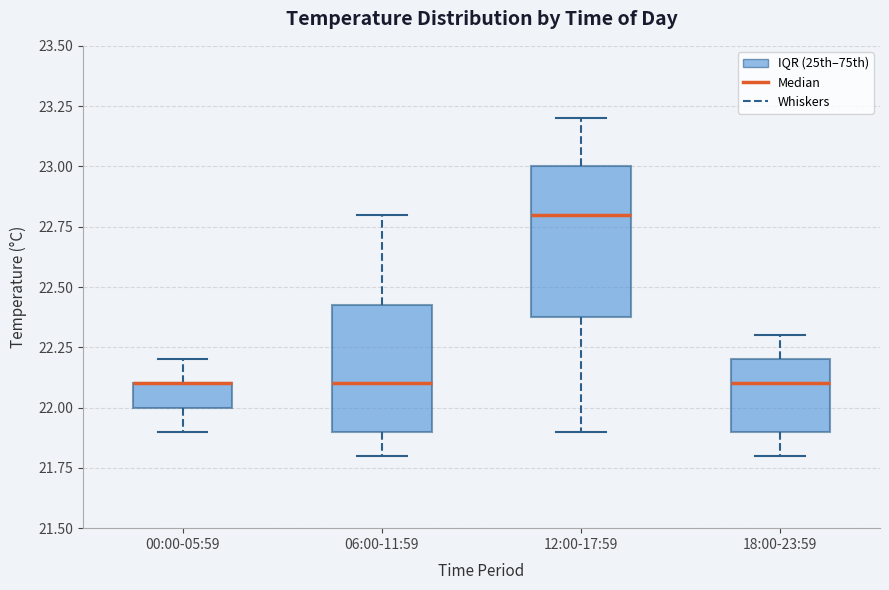

Which box is the tallest, from its lower edge to its upper edge?

12:00-17:59